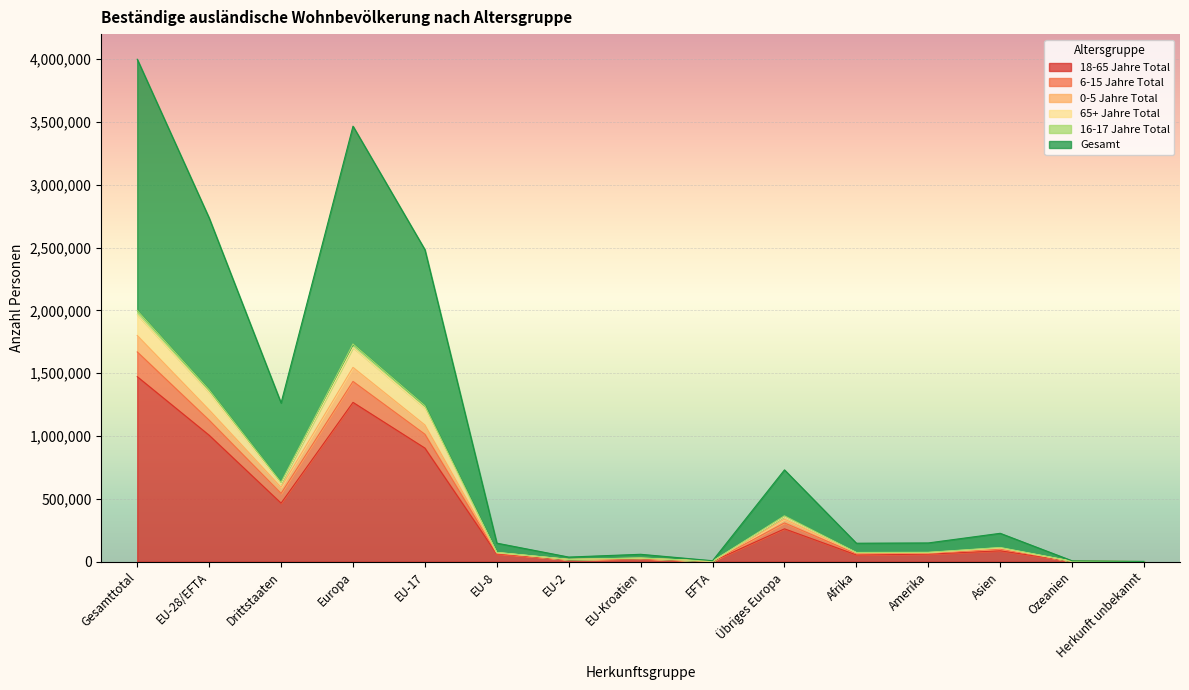

Count the number of categories in the chart.

15